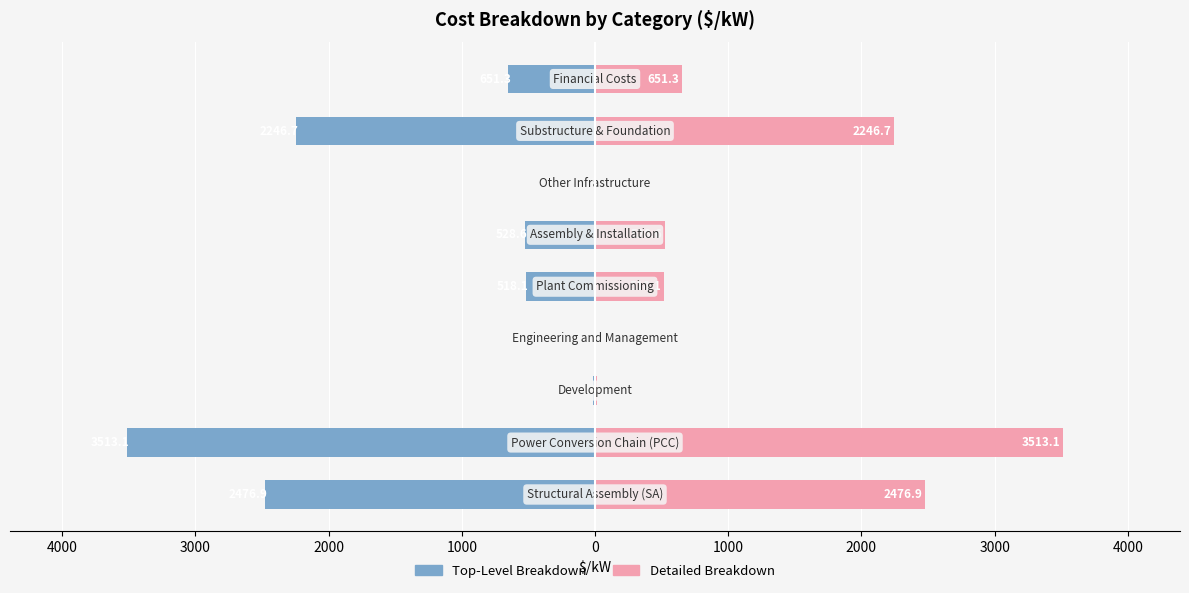

At how many categories does at least one series exceed -59?

9